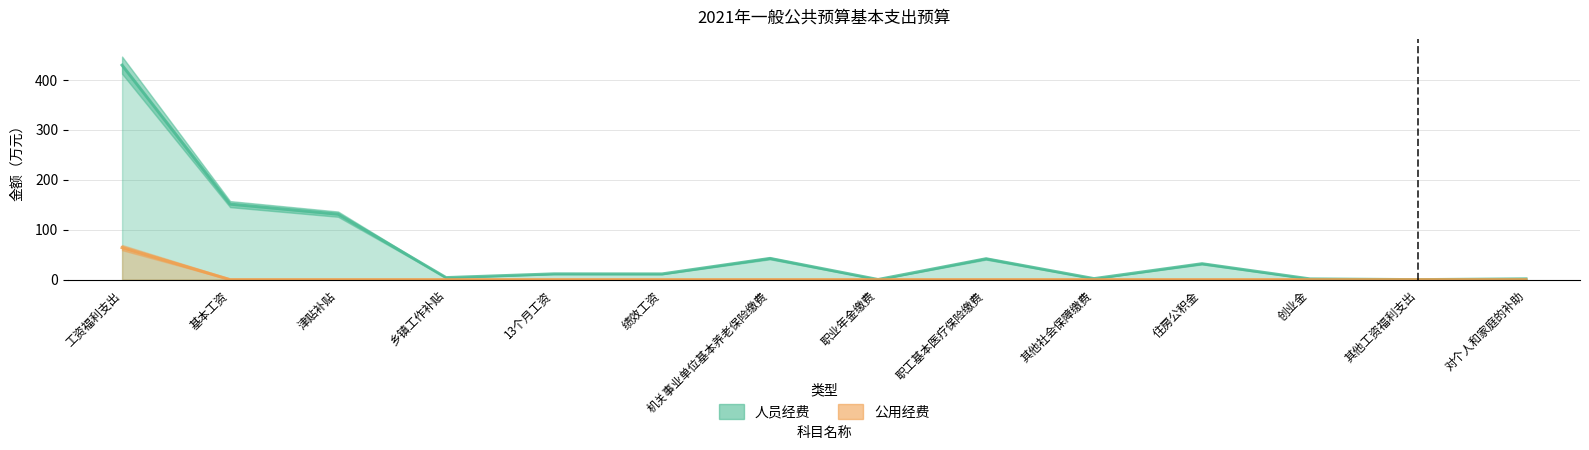

Does the chart have visible grid lines?

Yes